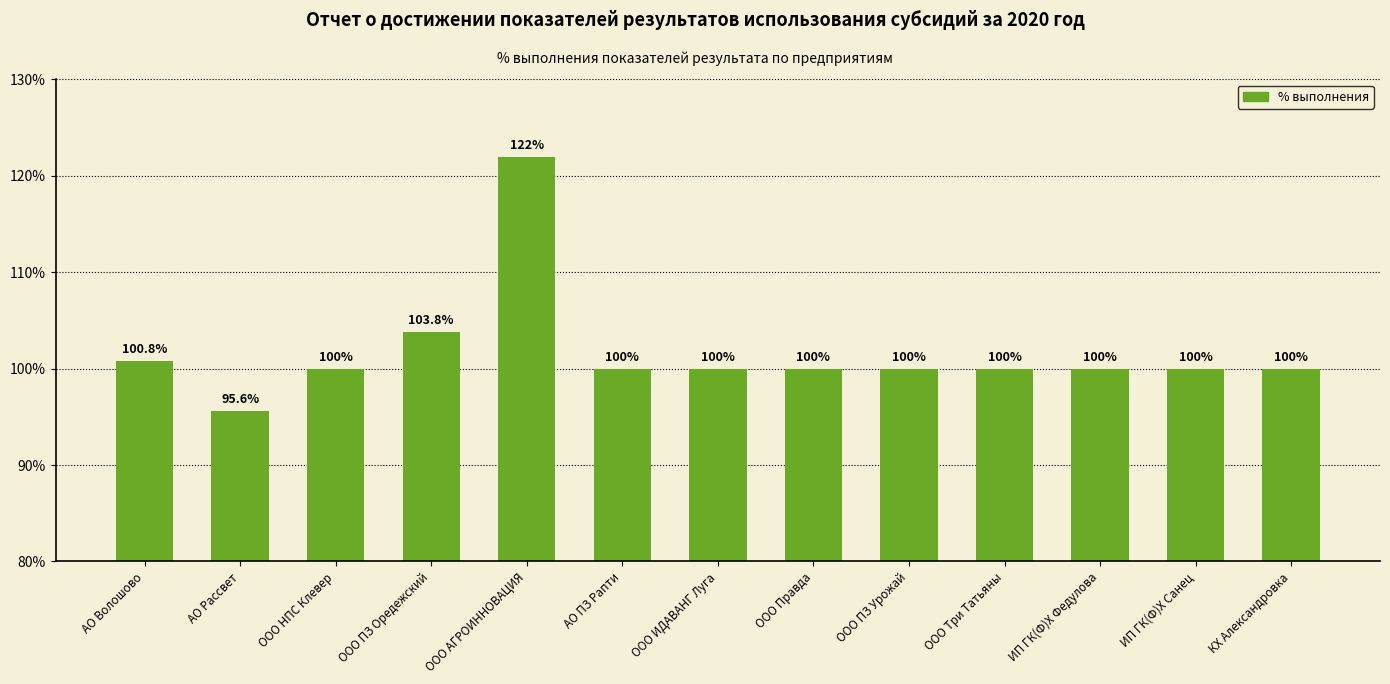

What is the maximum value shown in the chart?

122.0